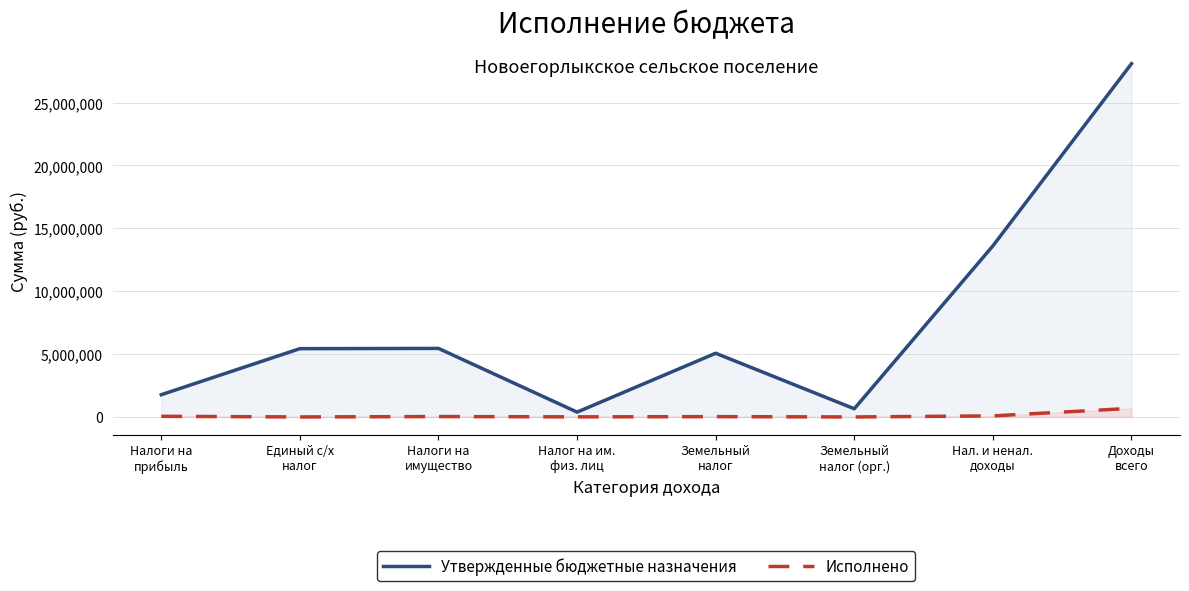

What is the sum of all Утвержденные бюджетные назначения values?

60450500.0